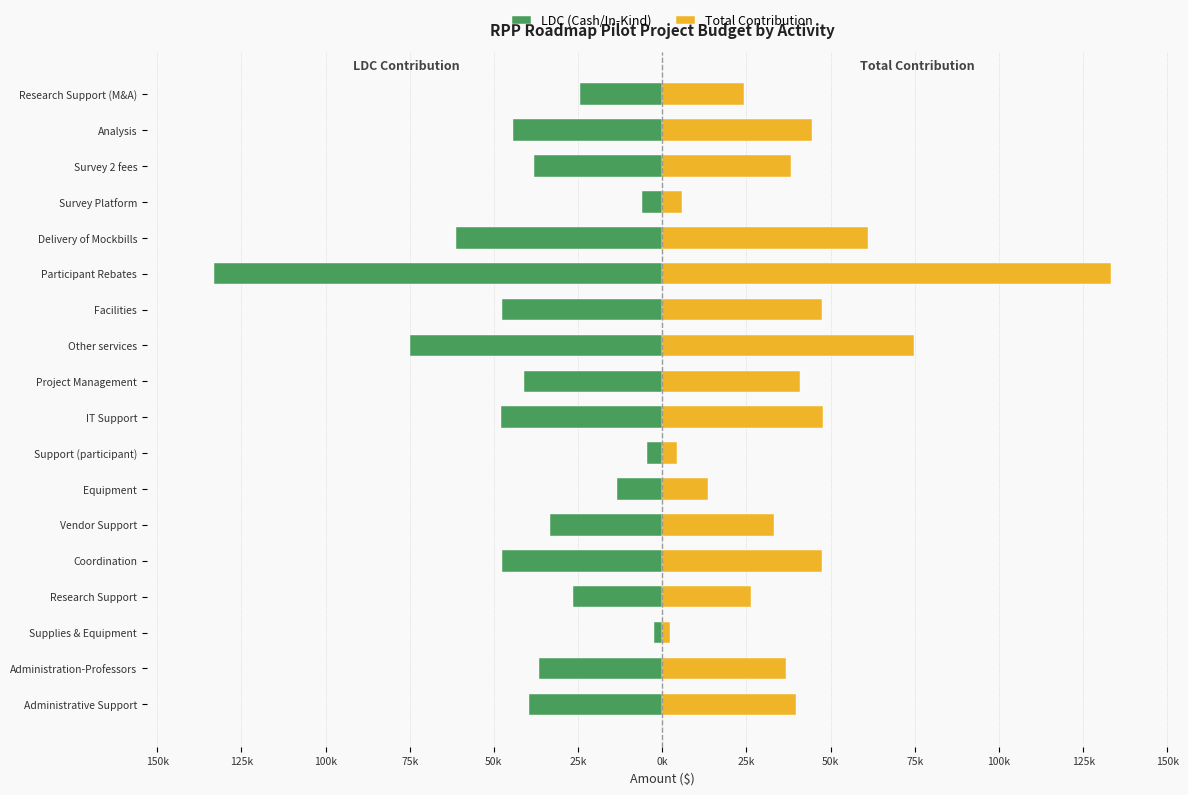

What is the spread (max minus min) of values at 25k?

66460